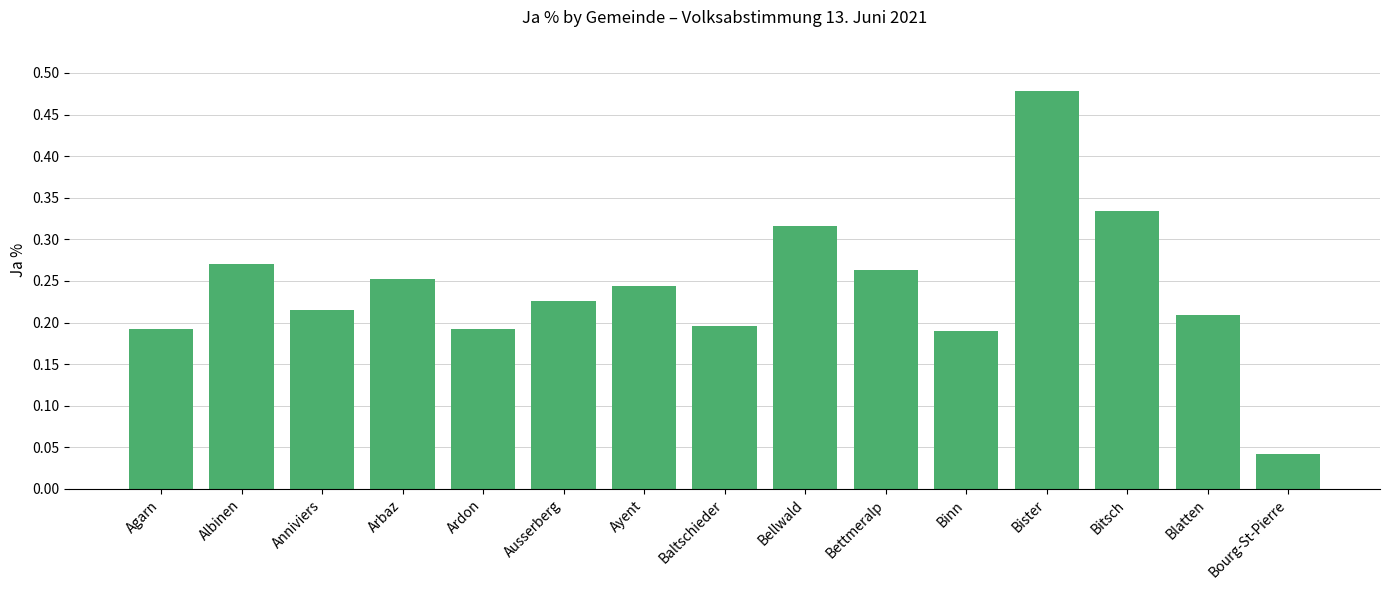

The value at Albinen is 0.5. True or false?

False